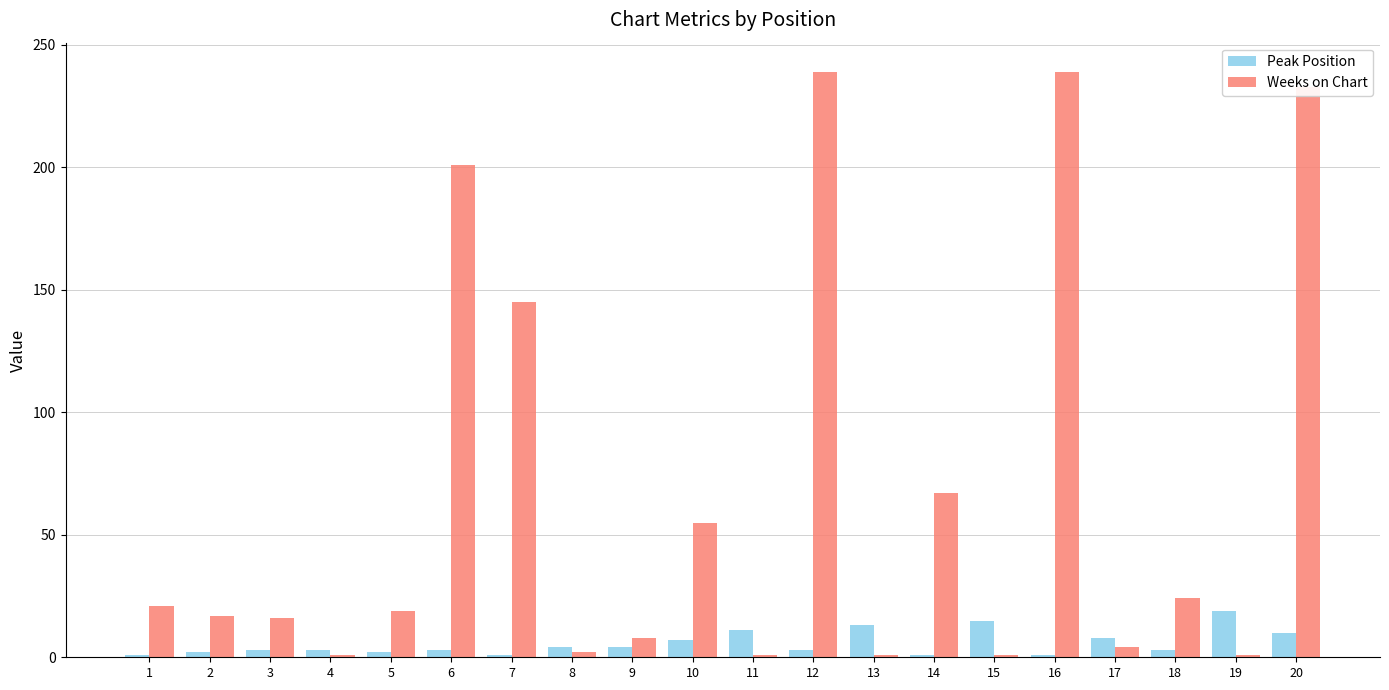

The value of Weeks on Chart at 18 is 24. True or false?

True